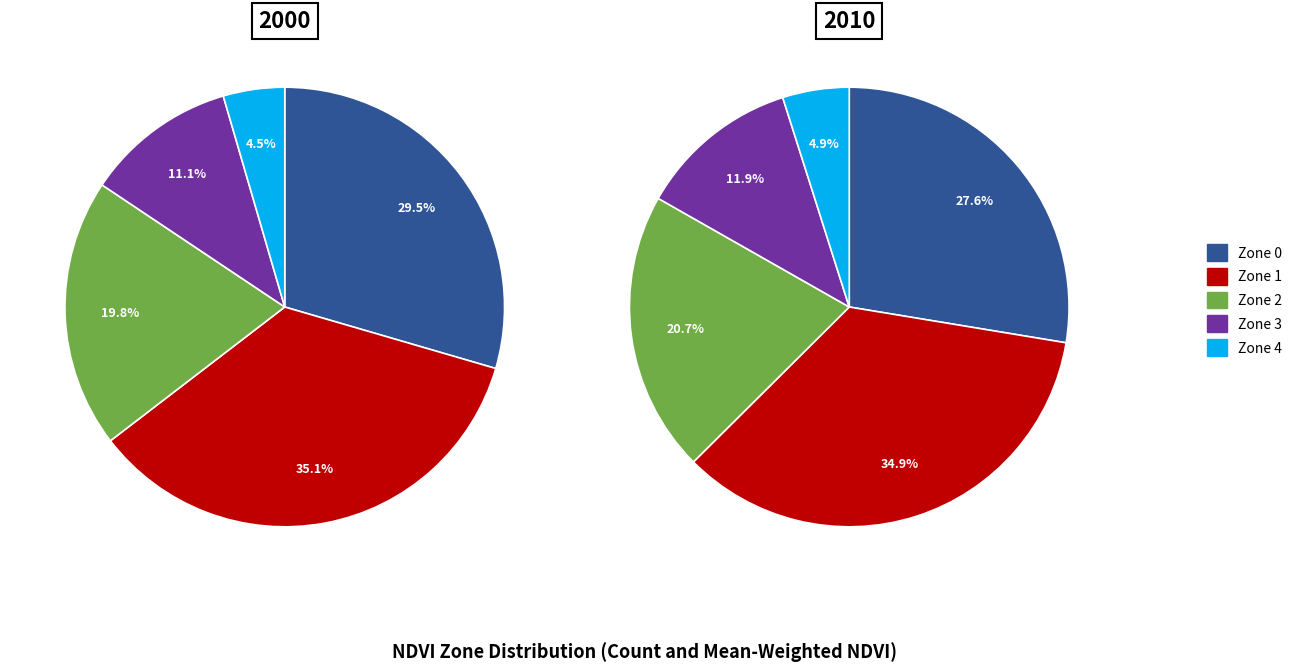

How much of the chart is everything except Zone 1?

64.9%